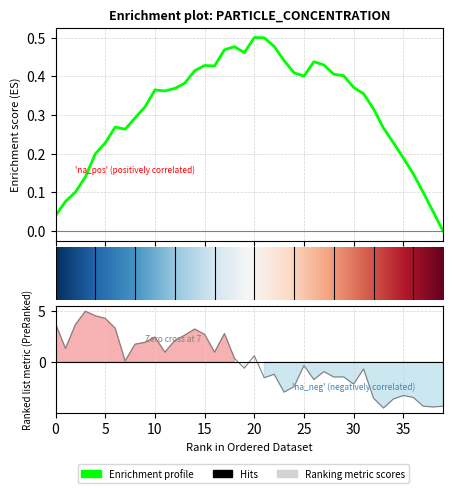

Is this an area chart (filled region under the line)?

No